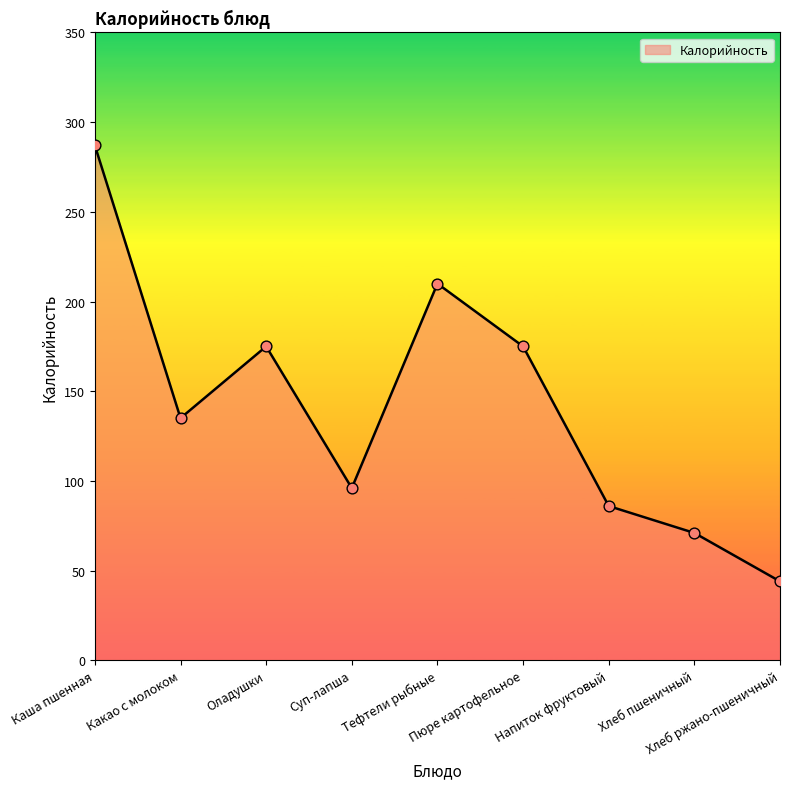

What is the change in value from Каша пшенная to Суп-лапша?

-191